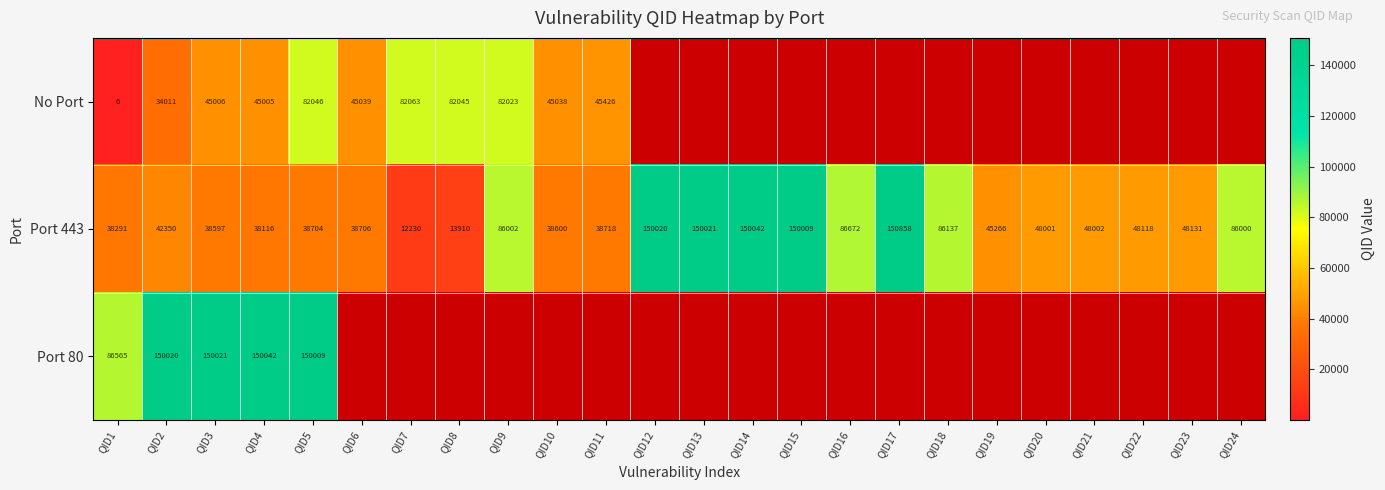

What is the sum of all Port 443 values?

1671501